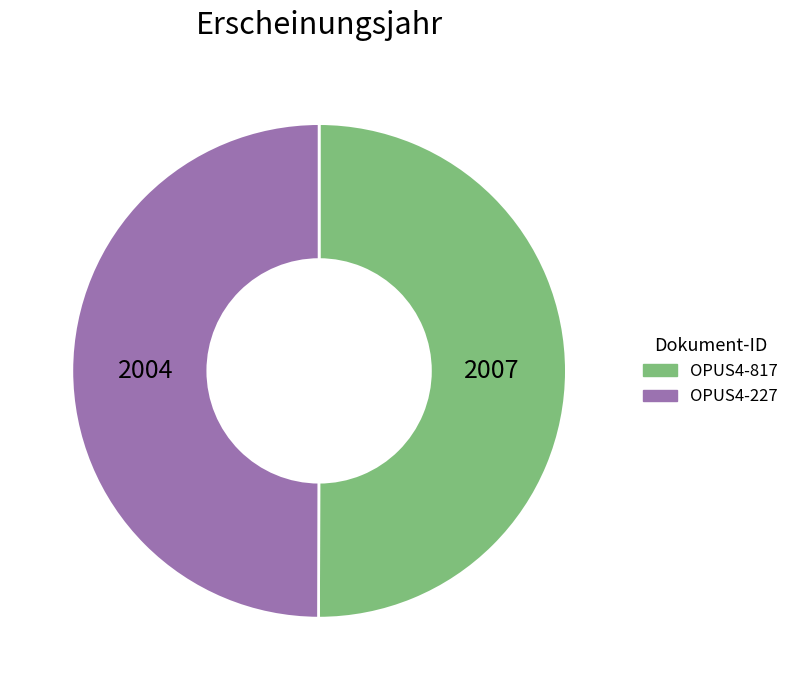

The OPUS4-817 slice represents 50% of the pie. True or false?

True